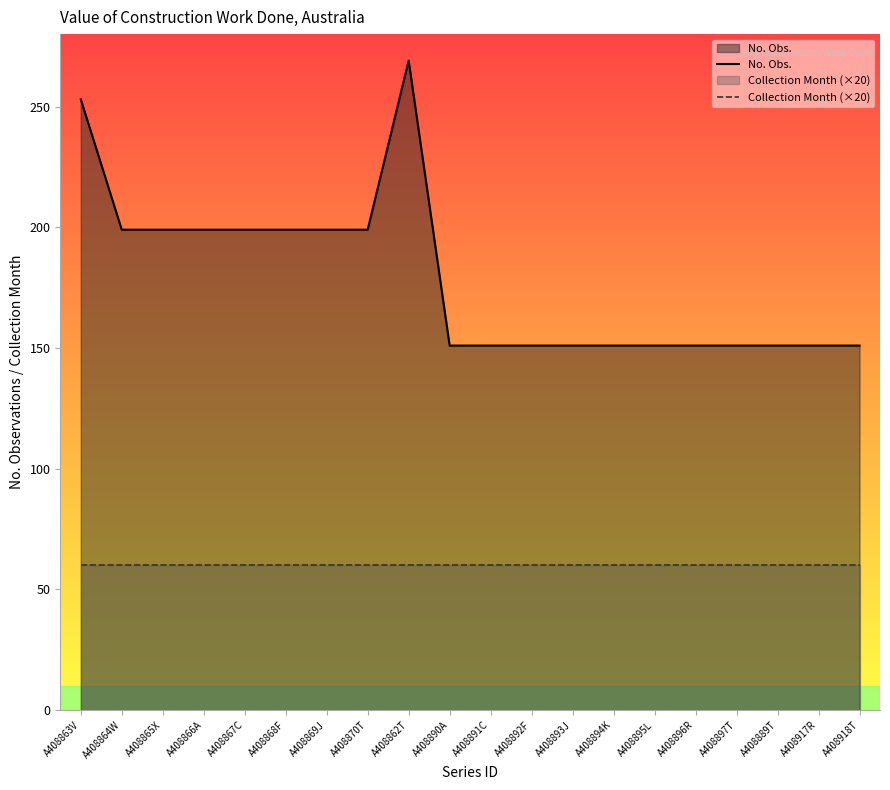

What is the label of the 12th point from the left?

A408892F